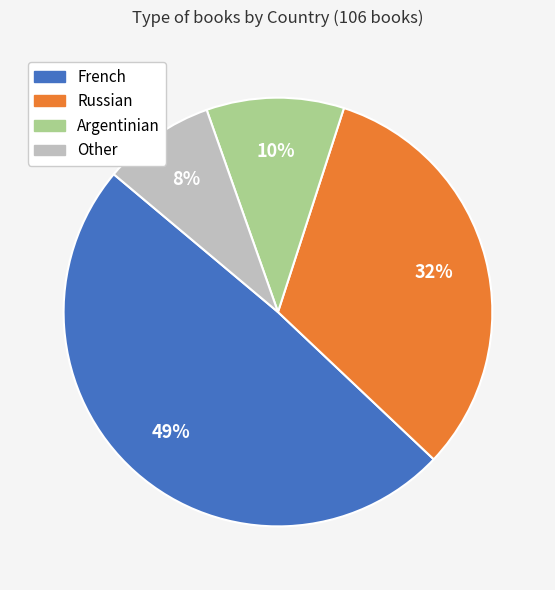

To the nearest percent, what is the average slice percentage?

25%